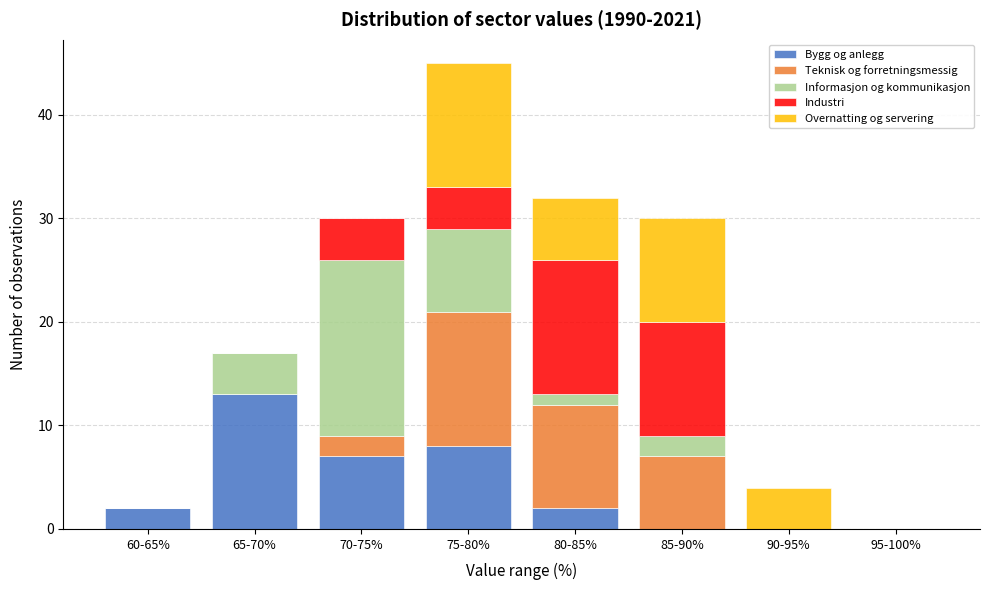

True or false: Bygg og anlegg has a value of 7 at 70-75%.

True